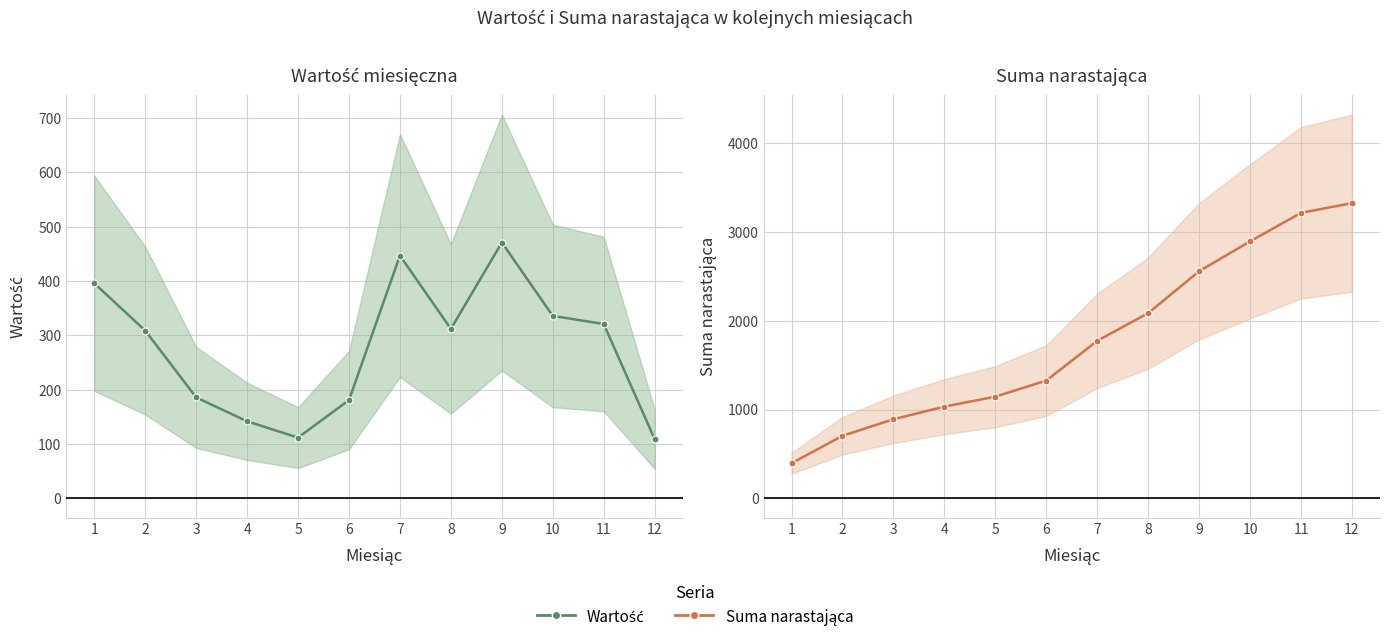

How many series are shown in this chart?

2